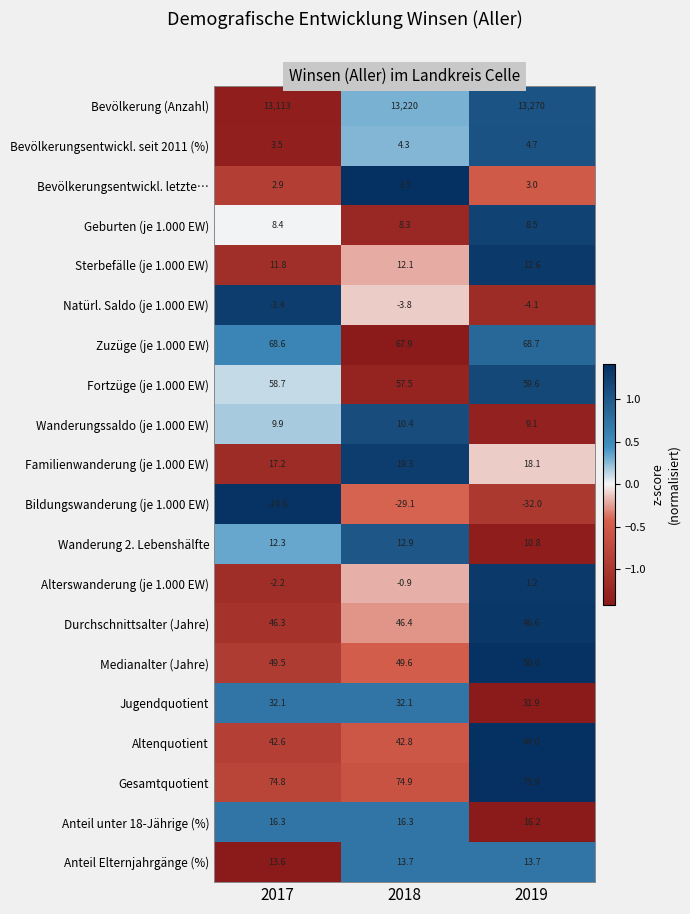

Which series has the widest spread of values?

Bevölkerung (Anzahl)